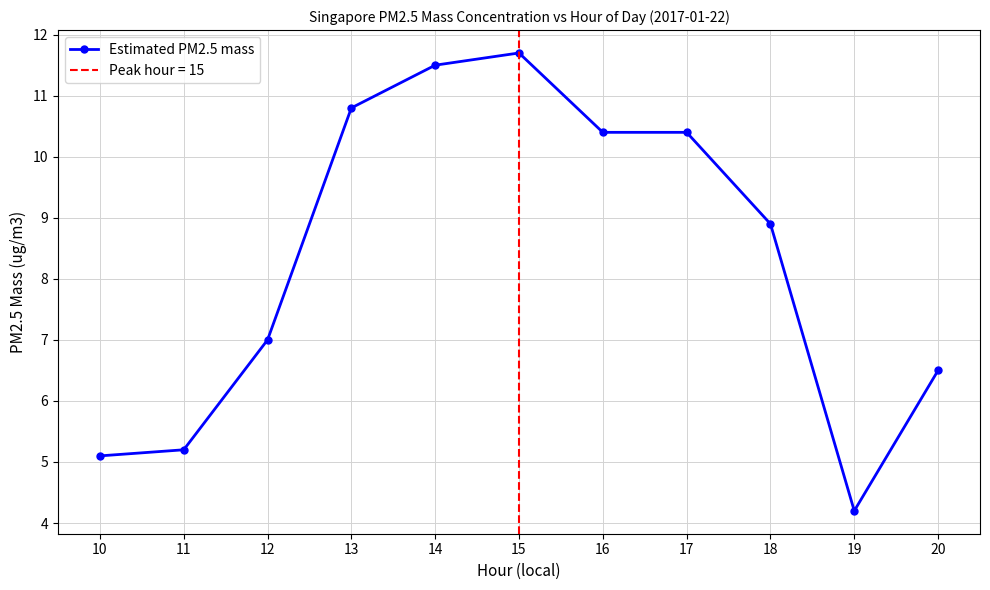

Which has a higher value, 12 or 15?

15